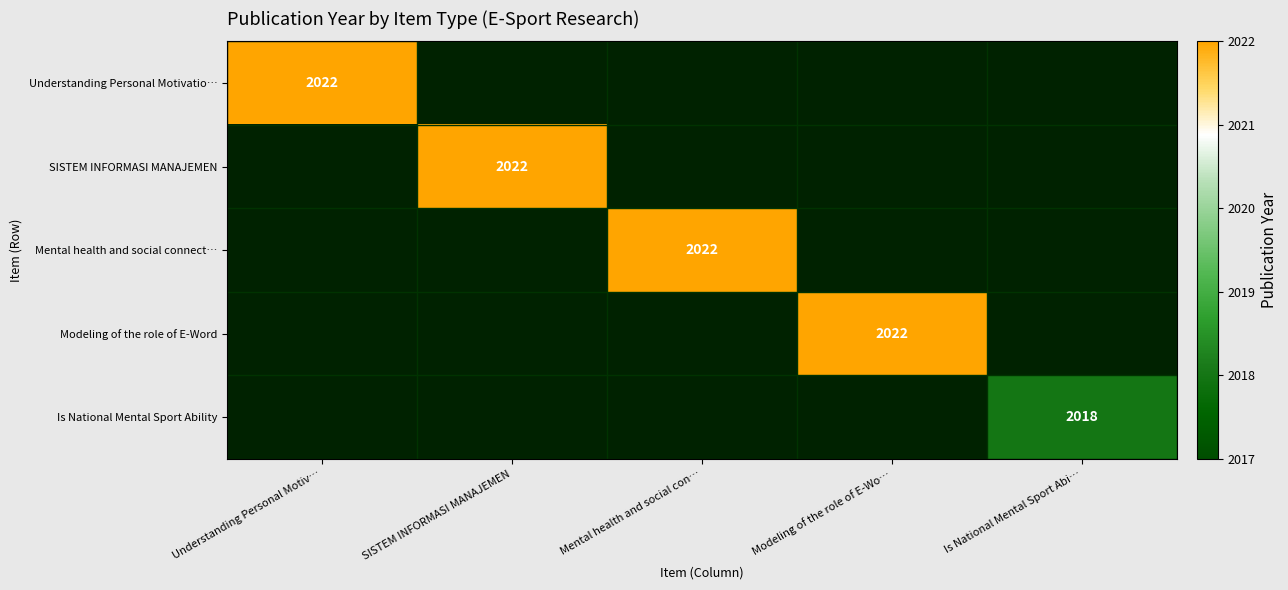

How many series are shown in this chart?

5